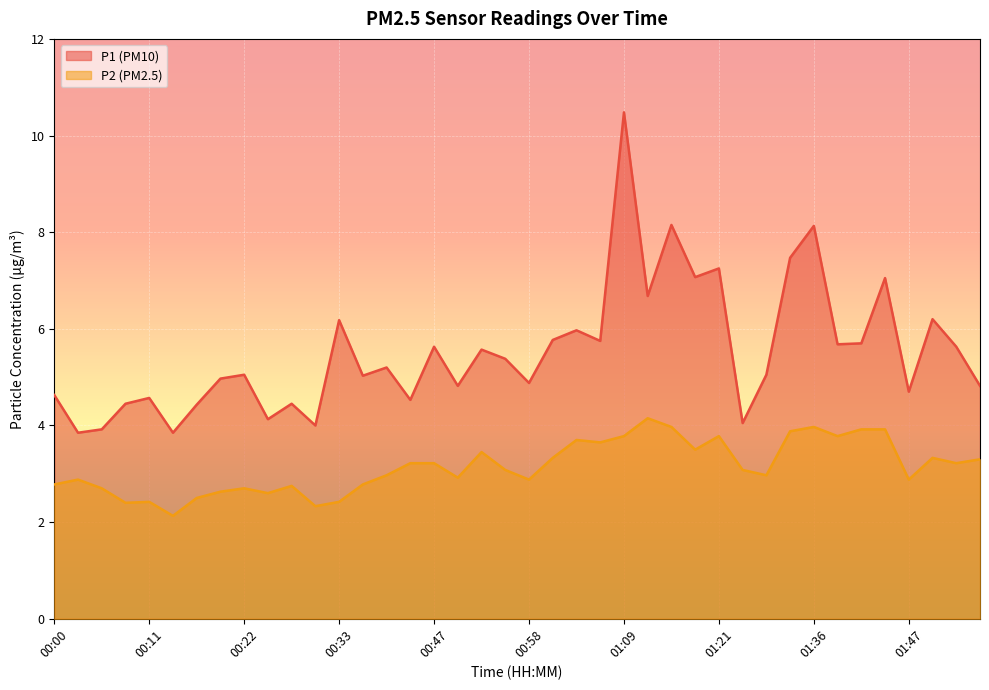

What is the sum of the P1 values at 00:36 and 01:55?

9.9